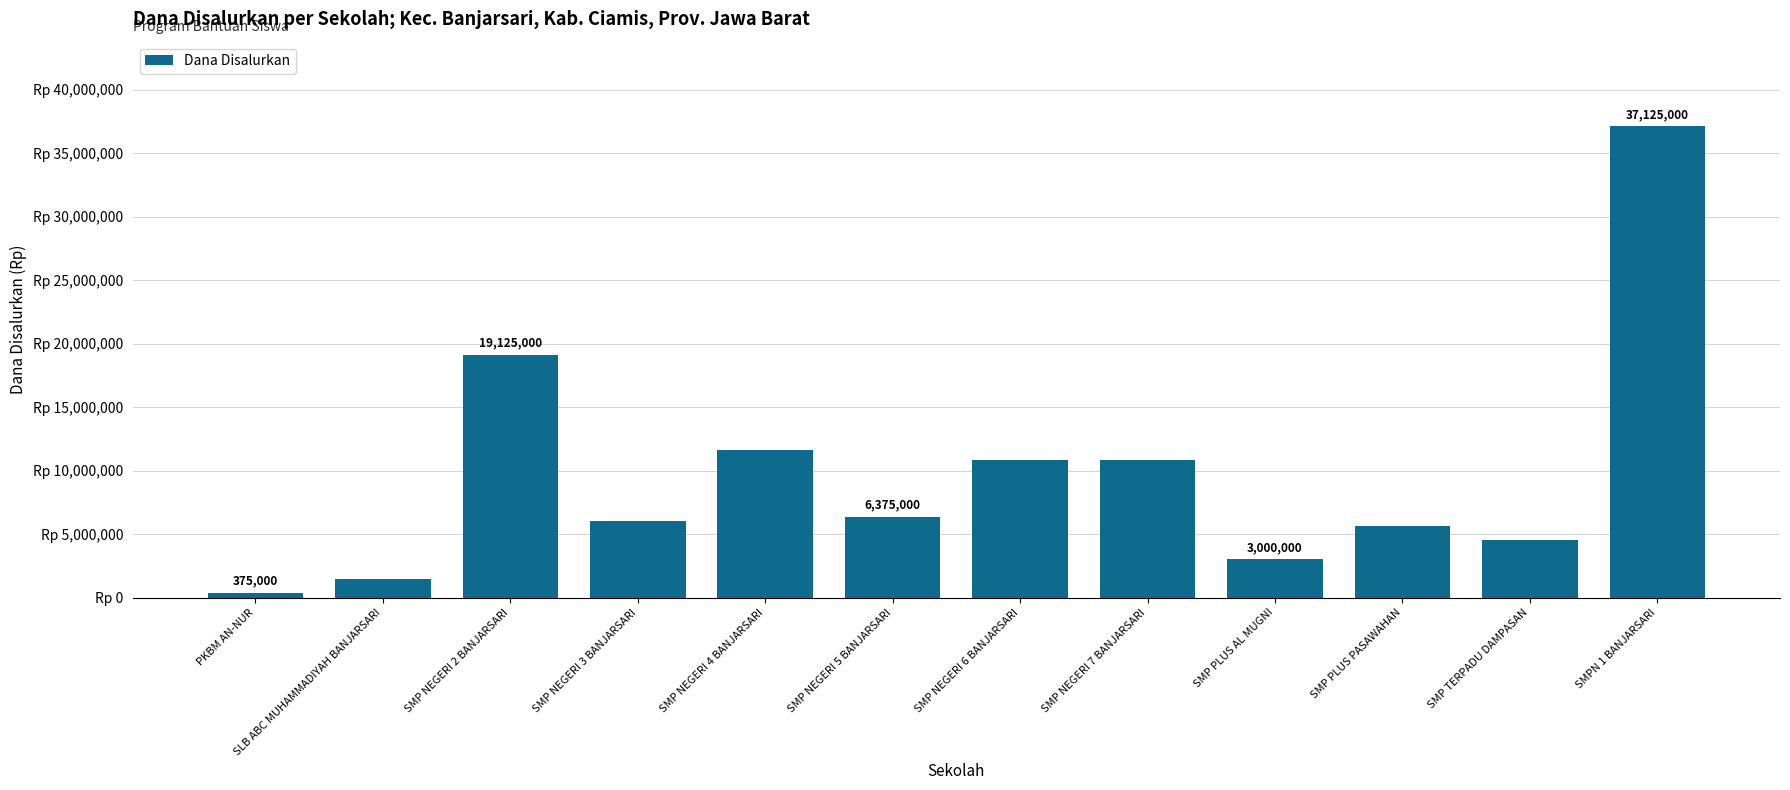

Where does the data first go above 6375000?

SMP NEGERI 2 BANJARSARI